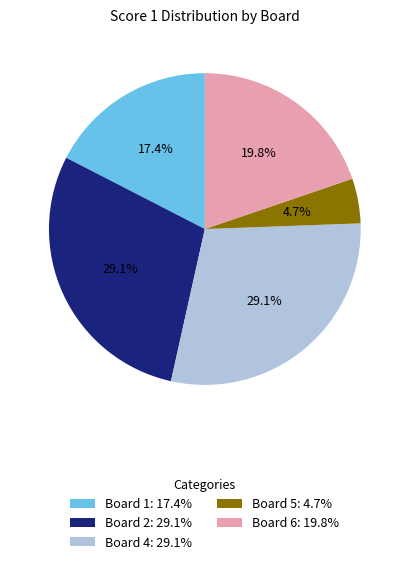

Which slice is the smallest?

Board 5: 4.7%